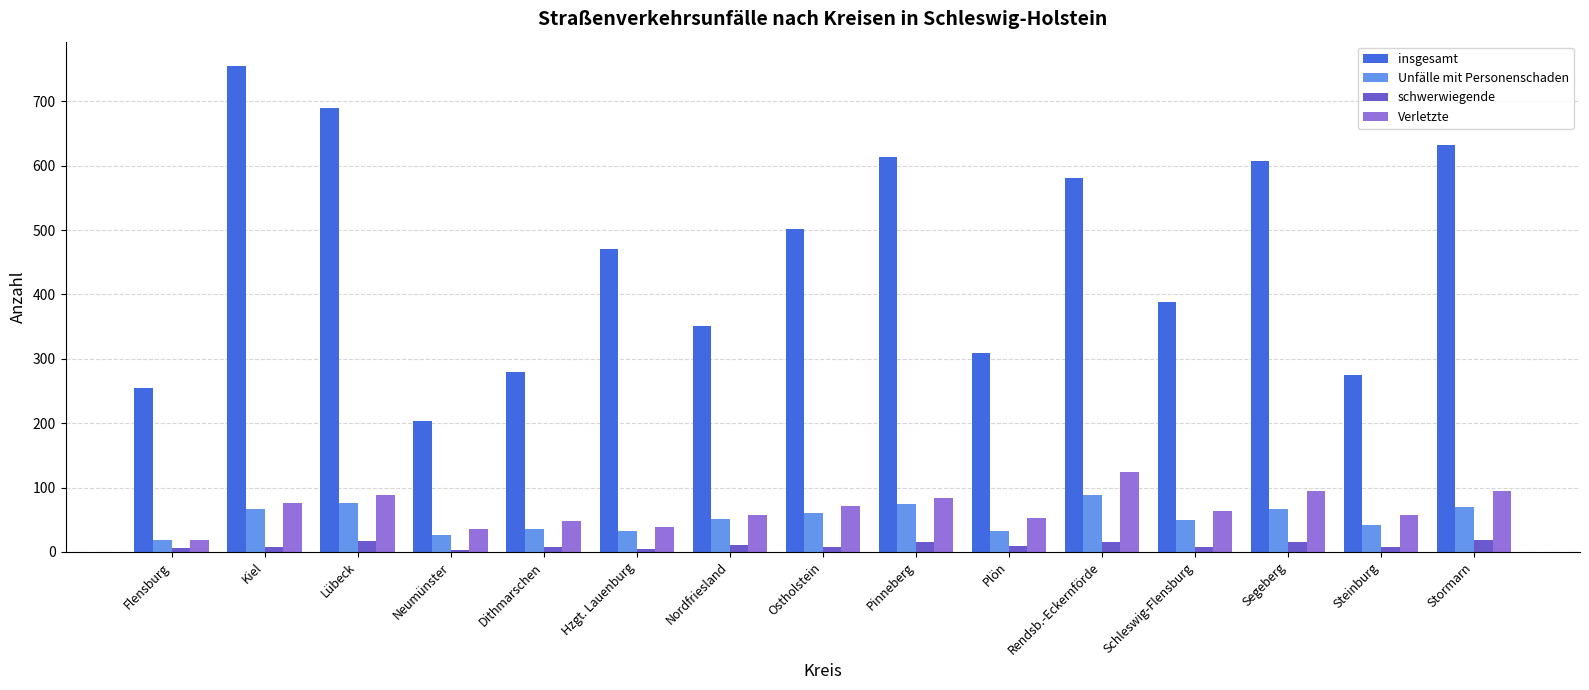

Are the bars horizontal?

No